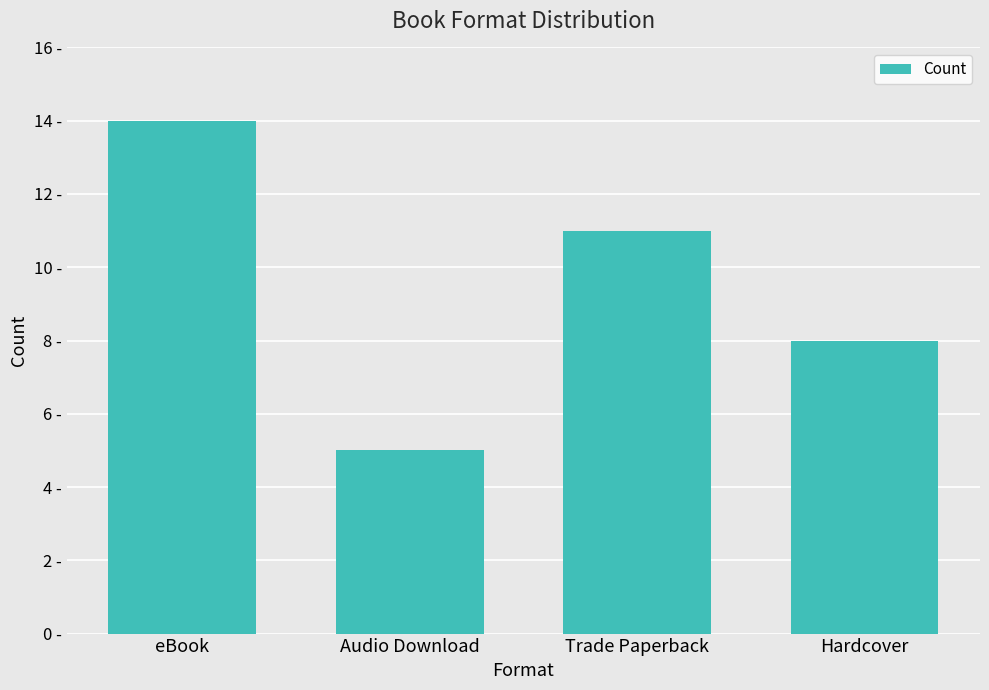

What is the value of the 2nd bar from the left?

5